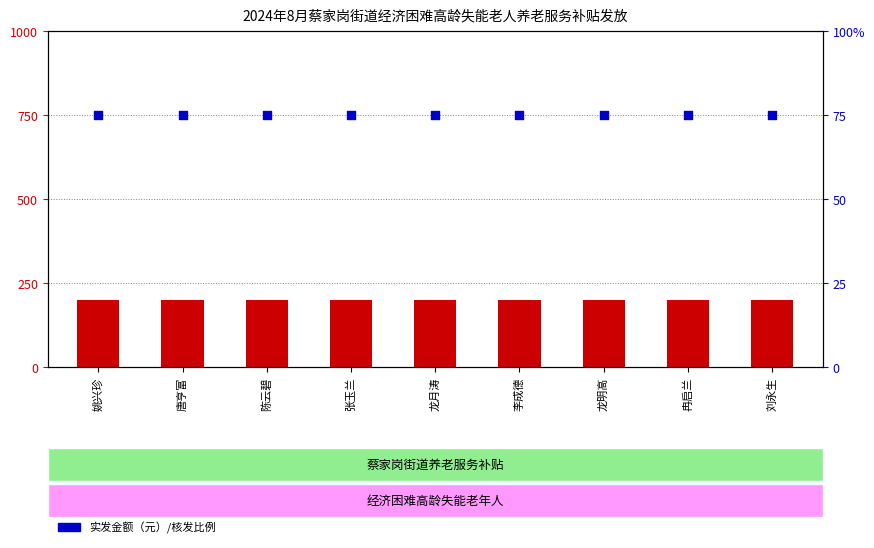

At which category is the sum across all series the highest?

姚兴珍